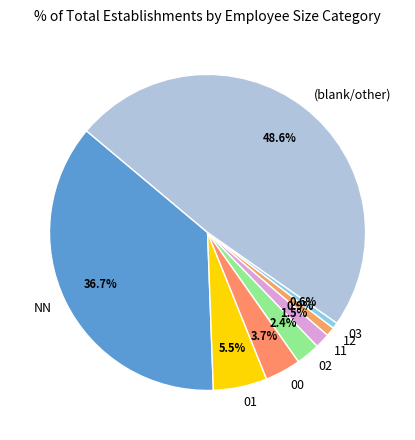

Approximately how many times larger is the value at 00 compared to 02?

1.5